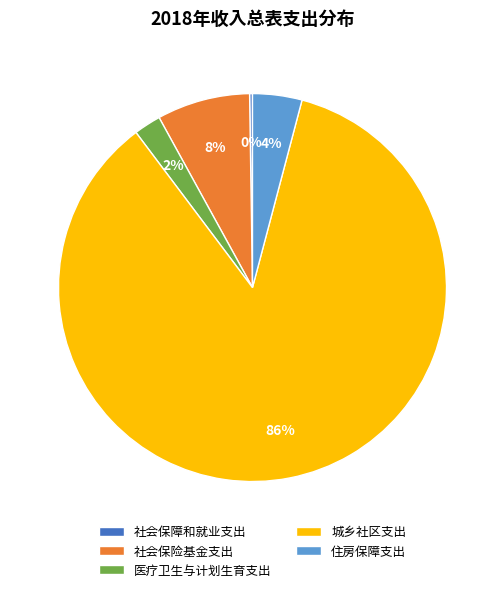

What is the largest slice in the pie chart?

城乡社区支出